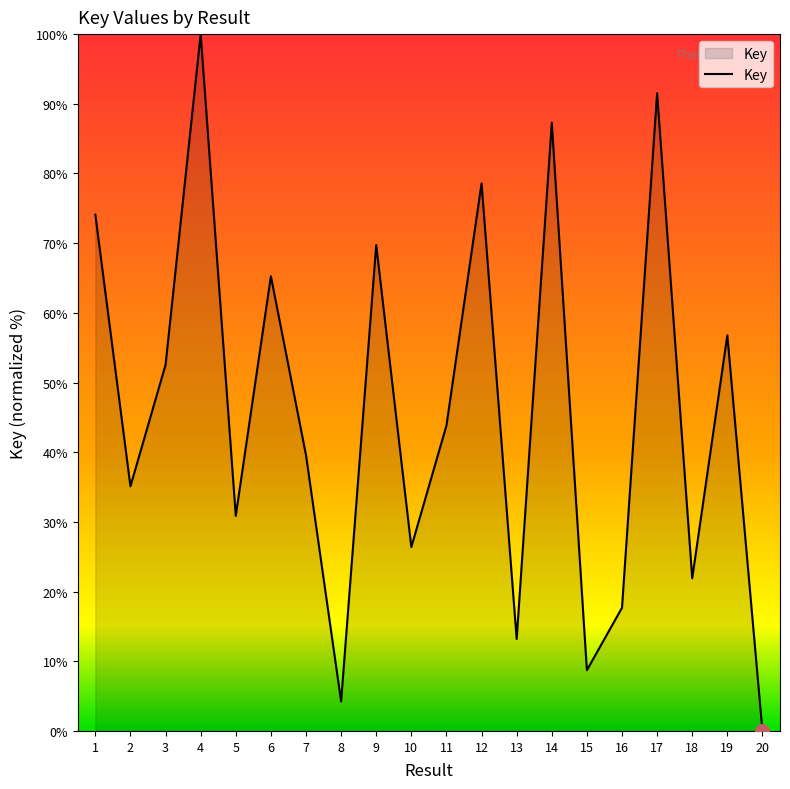

Does the chart have visible grid lines?

No